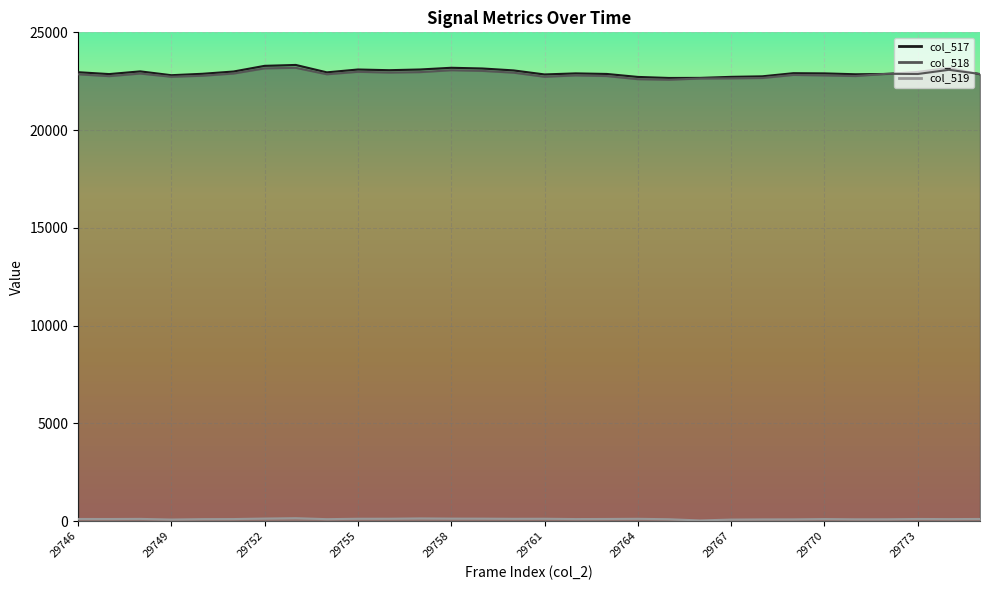

Rank the series at 29769 from highest to lowest value.

col_517, col_518, col_519